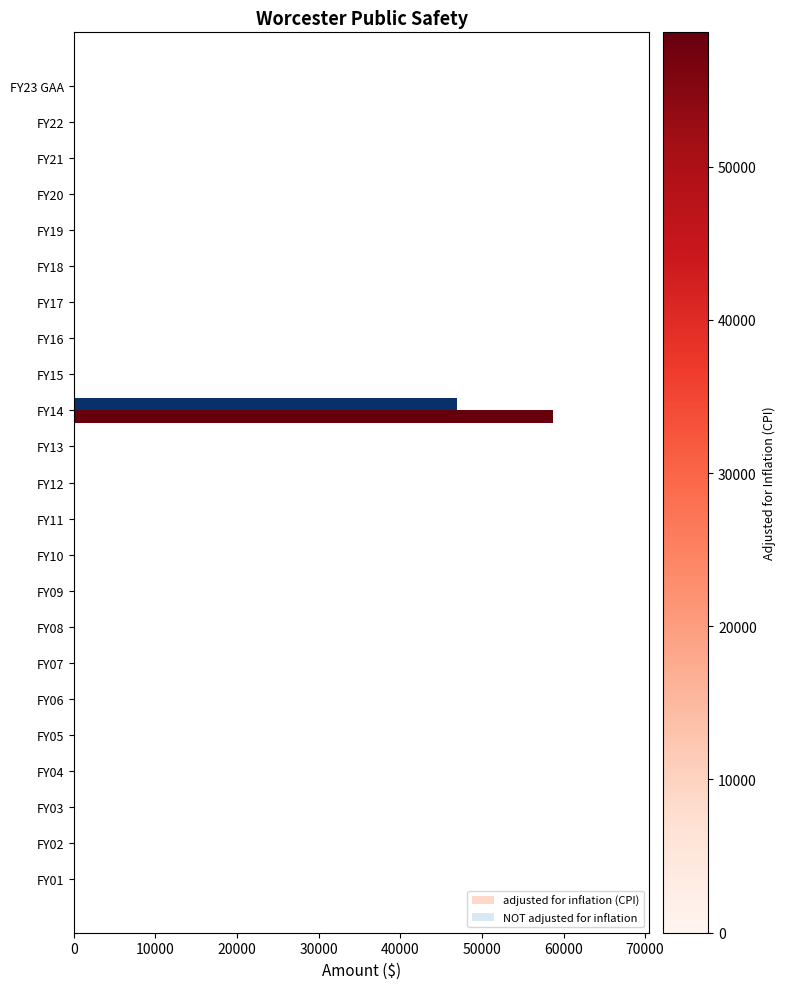

What is the sum of all adjusted for inflation (CPI) values?

58758